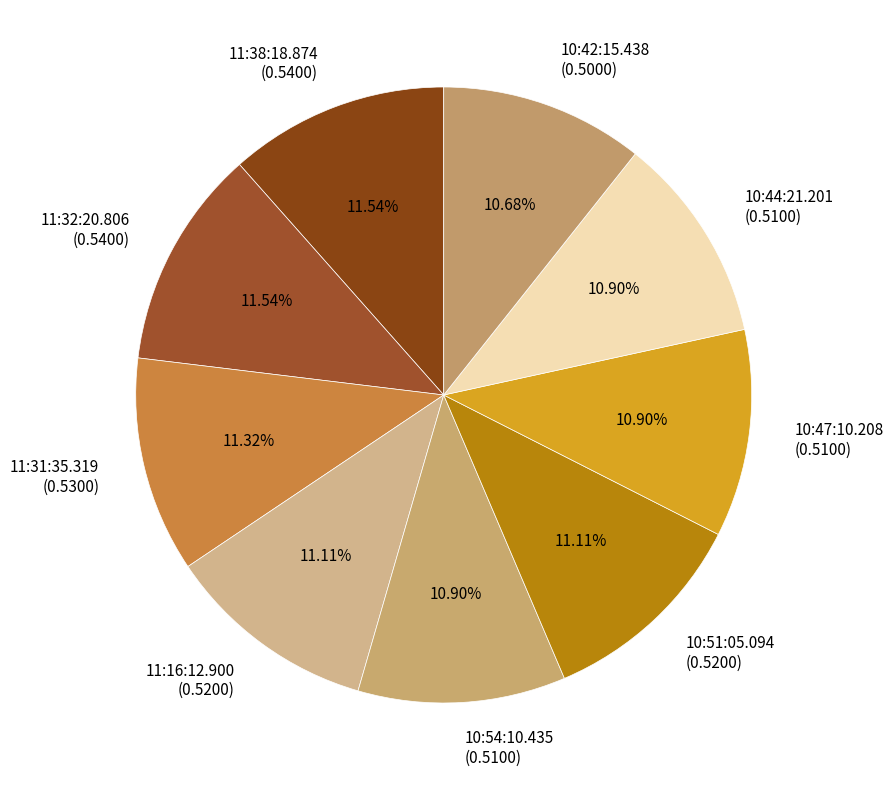

To the nearest percent, what portion does 11:16:12.900 represent?

11%